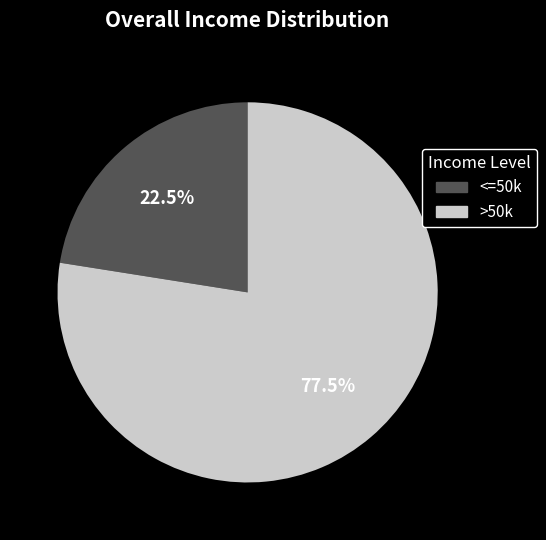

Is there a majority slice in this chart?

Yes